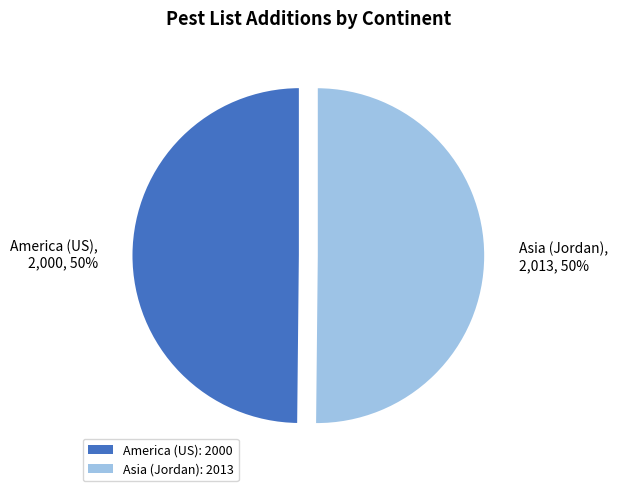

Count the number of slices in the pie.

2